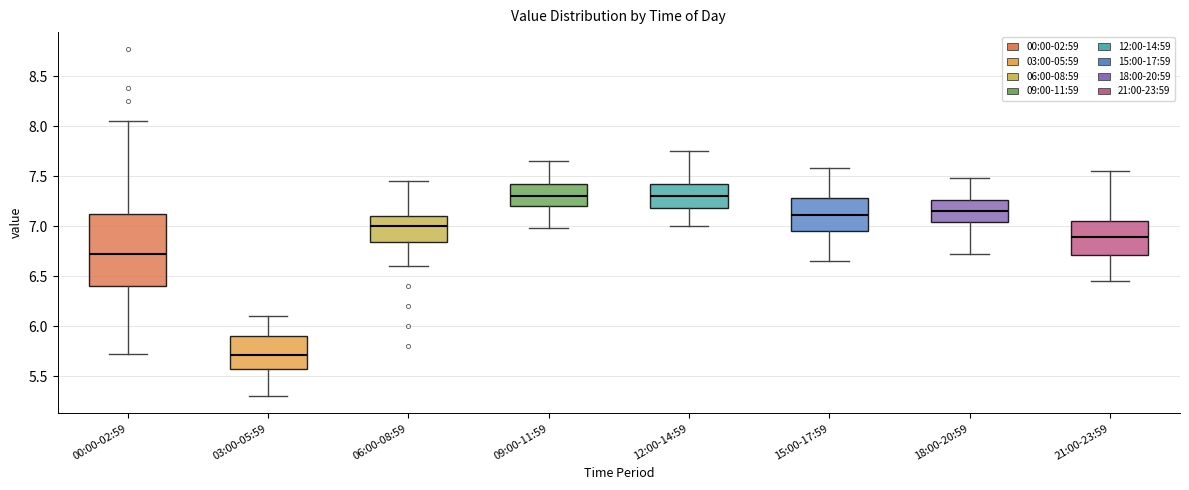

Which box has the lowest median line?

03:00-05:59